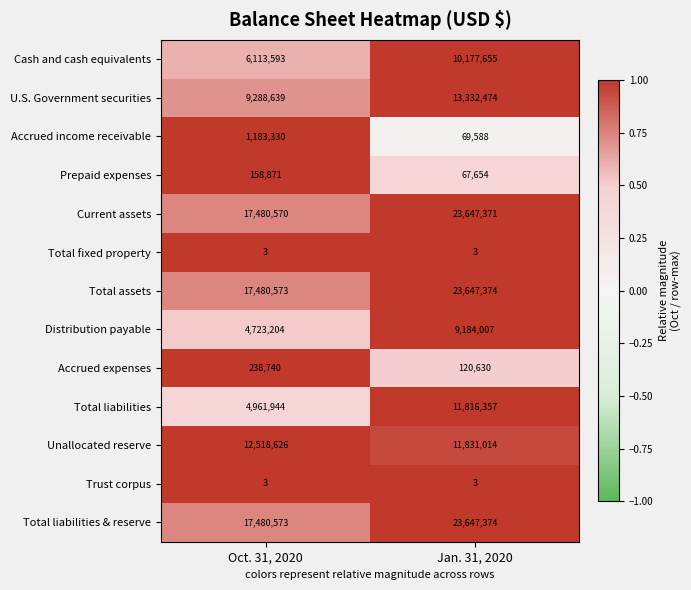

Reading right to left, extract all data points from this chart.

Cash and cash equivalents: Jan. 31, 2020=10177655	Oct. 31, 2020=6113593
U.S. Government securities: Jan. 31, 2020=13332474	Oct. 31, 2020=9288639
Accrued income receivable: Jan. 31, 2020=69588	Oct. 31, 2020=1183330
Prepaid expenses: Jan. 31, 2020=67654	Oct. 31, 2020=158871
Current assets: Jan. 31, 2020=23647371	Oct. 31, 2020=17480570
Total fixed property: Jan. 31, 2020=3	Oct. 31, 2020=3
Total assets: Jan. 31, 2020=23647374	Oct. 31, 2020=17480573
Distribution payable: Jan. 31, 2020=9184007	Oct. 31, 2020=4723204
Accrued expenses: Jan. 31, 2020=120630	Oct. 31, 2020=238740
Total liabilities: Jan. 31, 2020=11816357	Oct. 31, 2020=4961944
Unallocated reserve: Jan. 31, 2020=11831014	Oct. 31, 2020=12518626
Trust corpus: Jan. 31, 2020=3	Oct. 31, 2020=3
Total liabilities & reserve: Jan. 31, 2020=23647374	Oct. 31, 2020=17480573